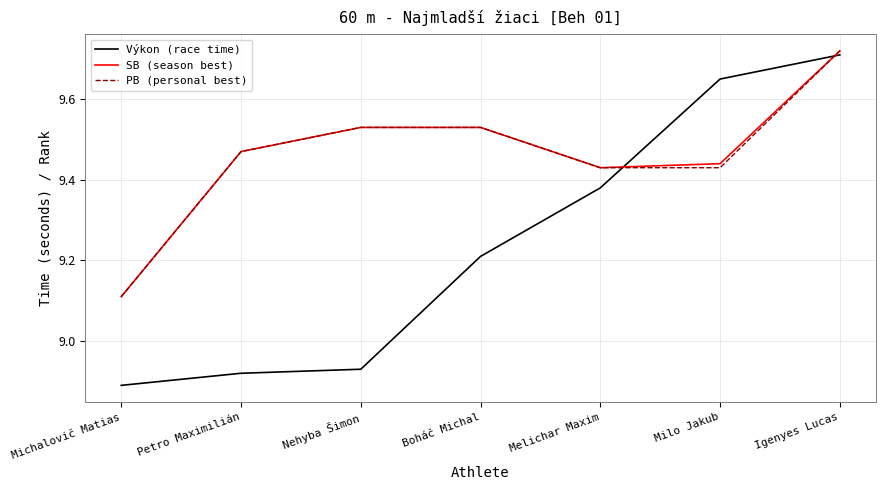

How many series are shown in this chart?

3